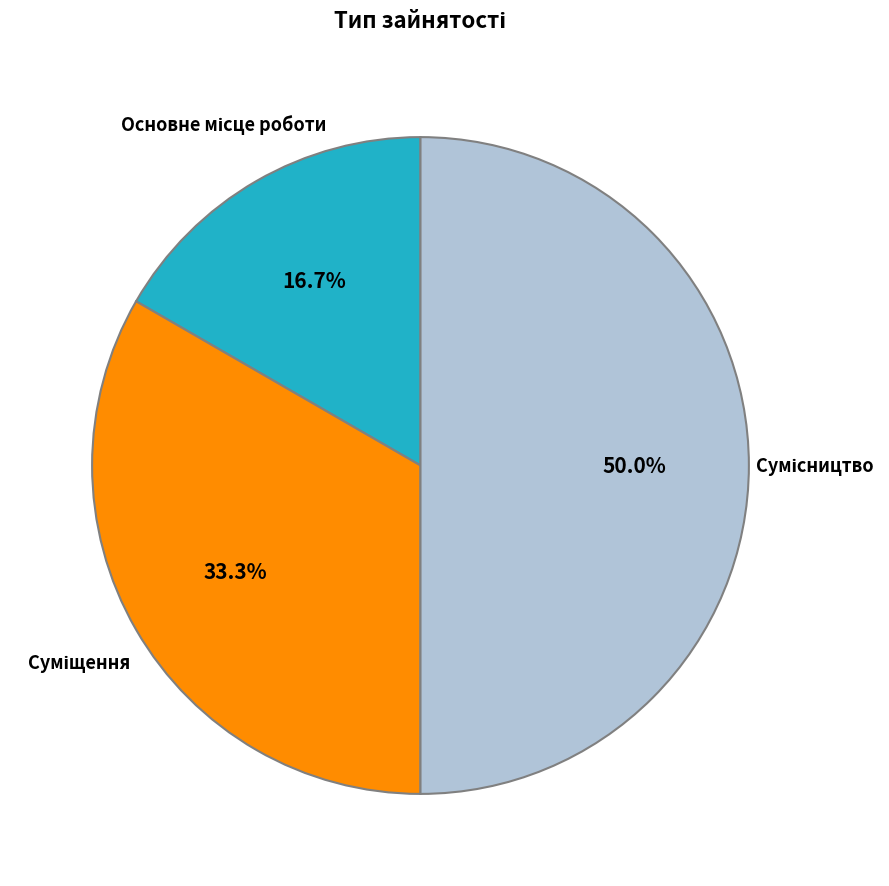

How many slices are in this pie chart?

3